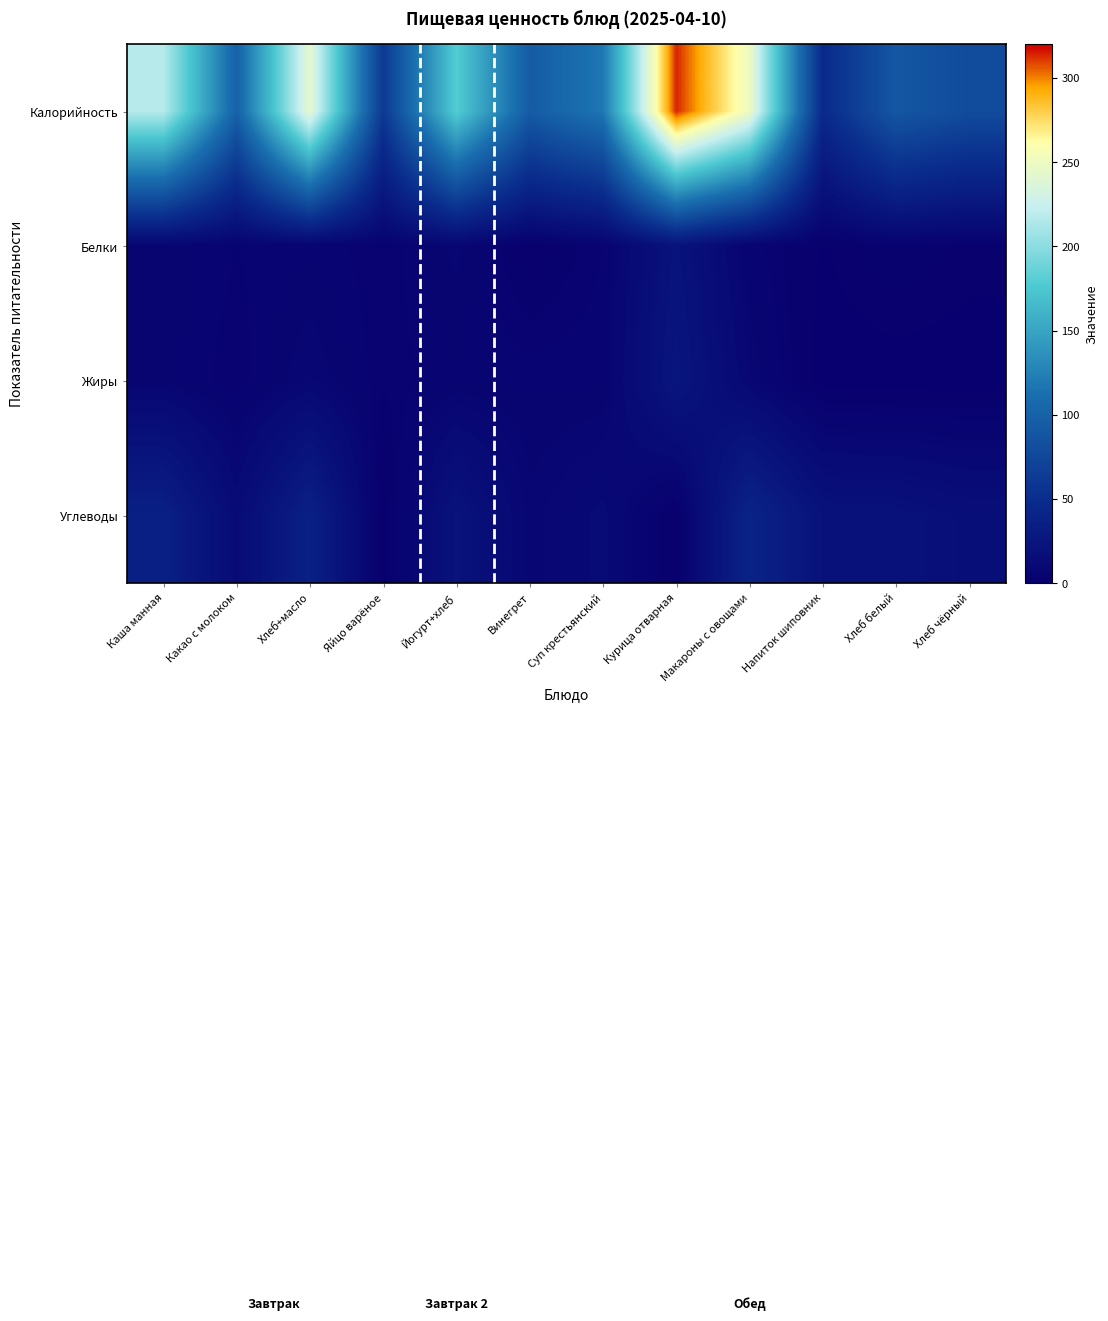

Which series changed the most between Какао с молоком and Яйцо варёное?

Калорийность